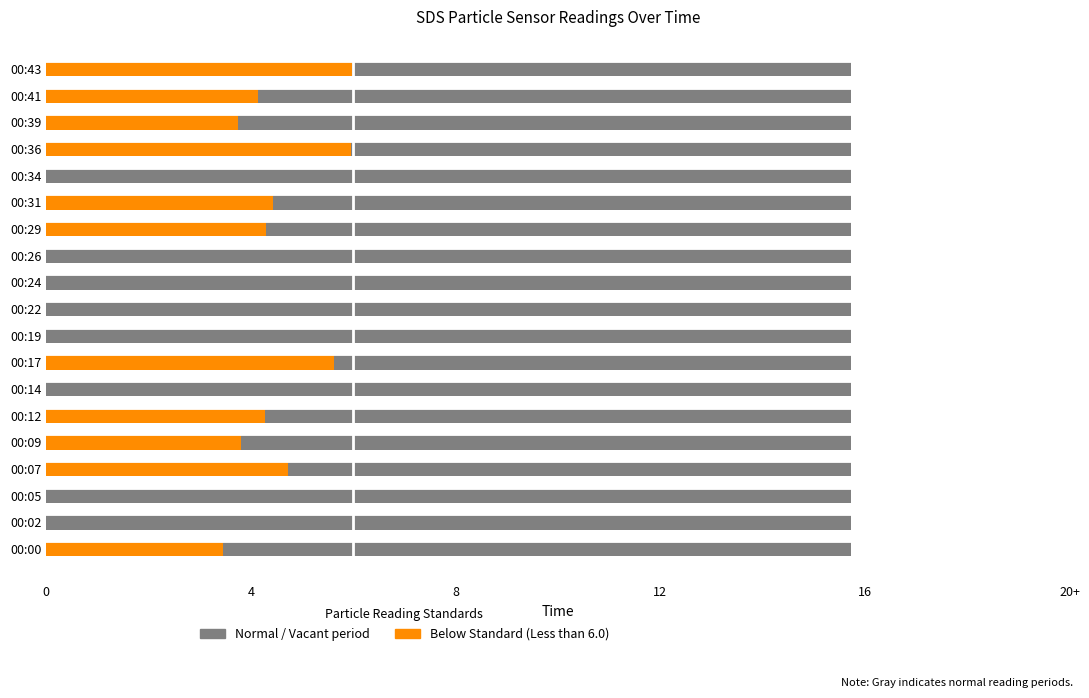

At which category is the sum across all series the highest?

00:19